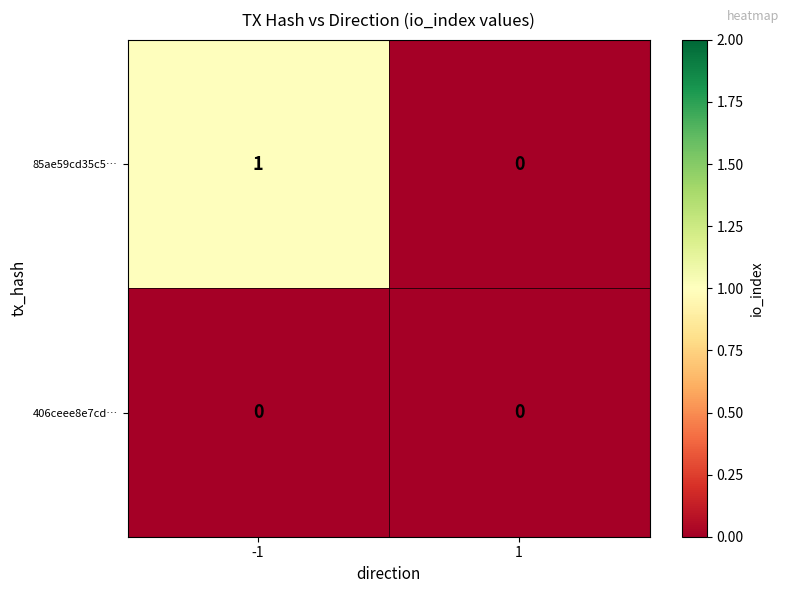

List the series in order of their overall mean, highest first.

85ae59cd35c5…, 406ceee8e7cd…